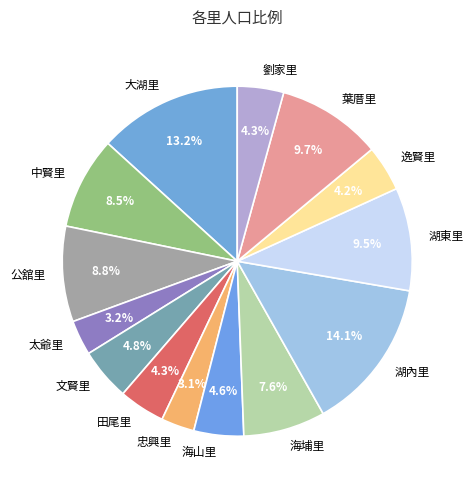

What is the ratio of the value at 田尾里 to the value at 中賢里?

0.5